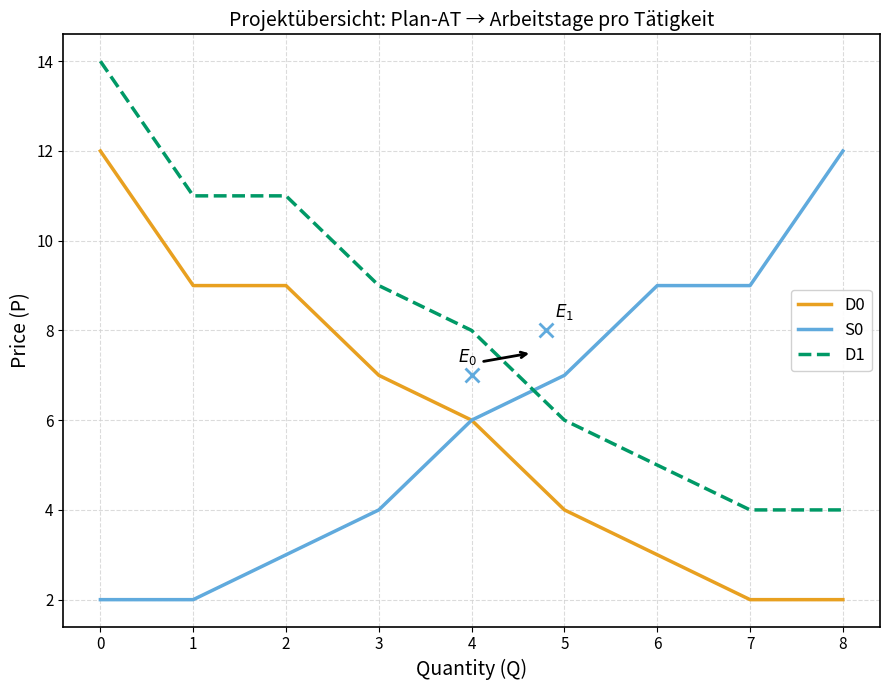

What are all the series names shown in the legend?

D0, S0, D1